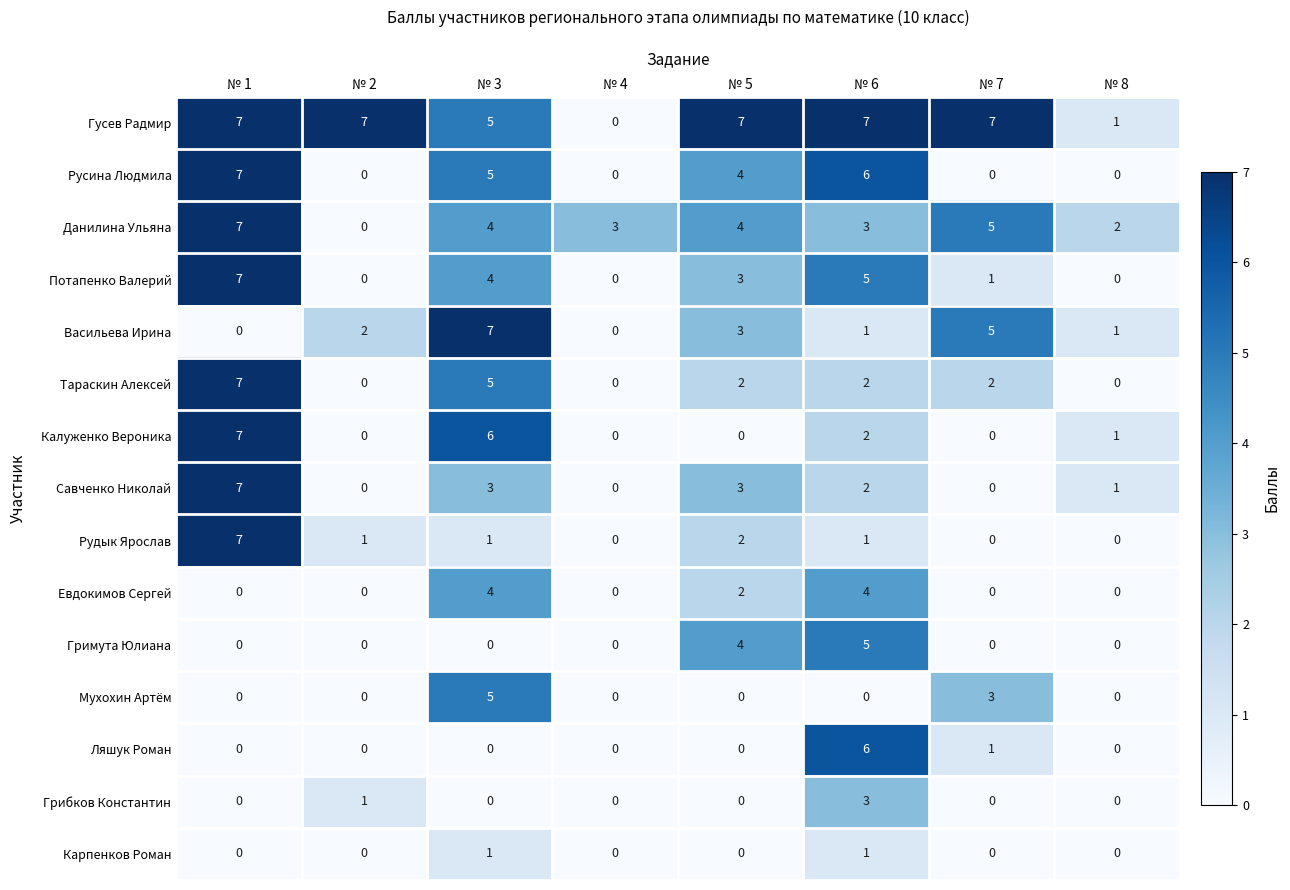

How many positive values does the Калуженко Вероника series have?

4